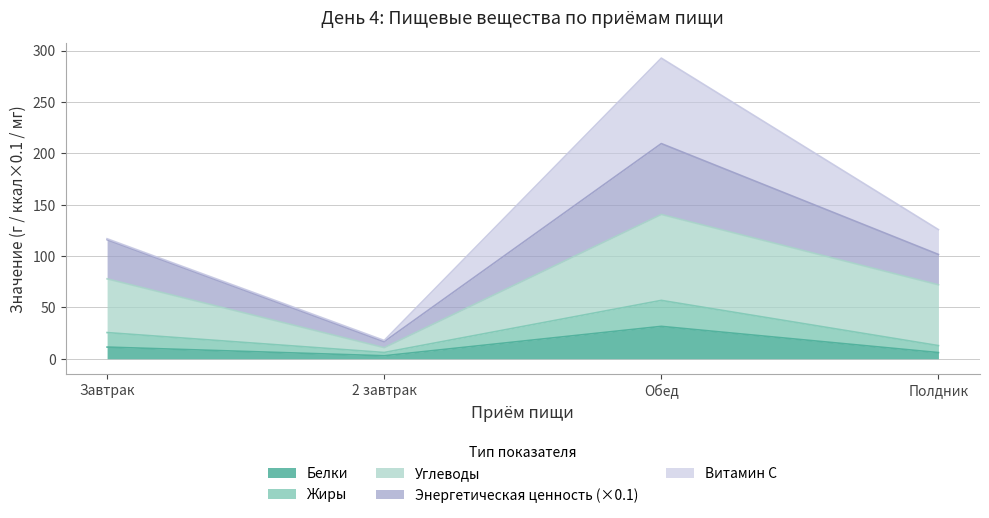

Where is the first local maximum for Белки?

Обед